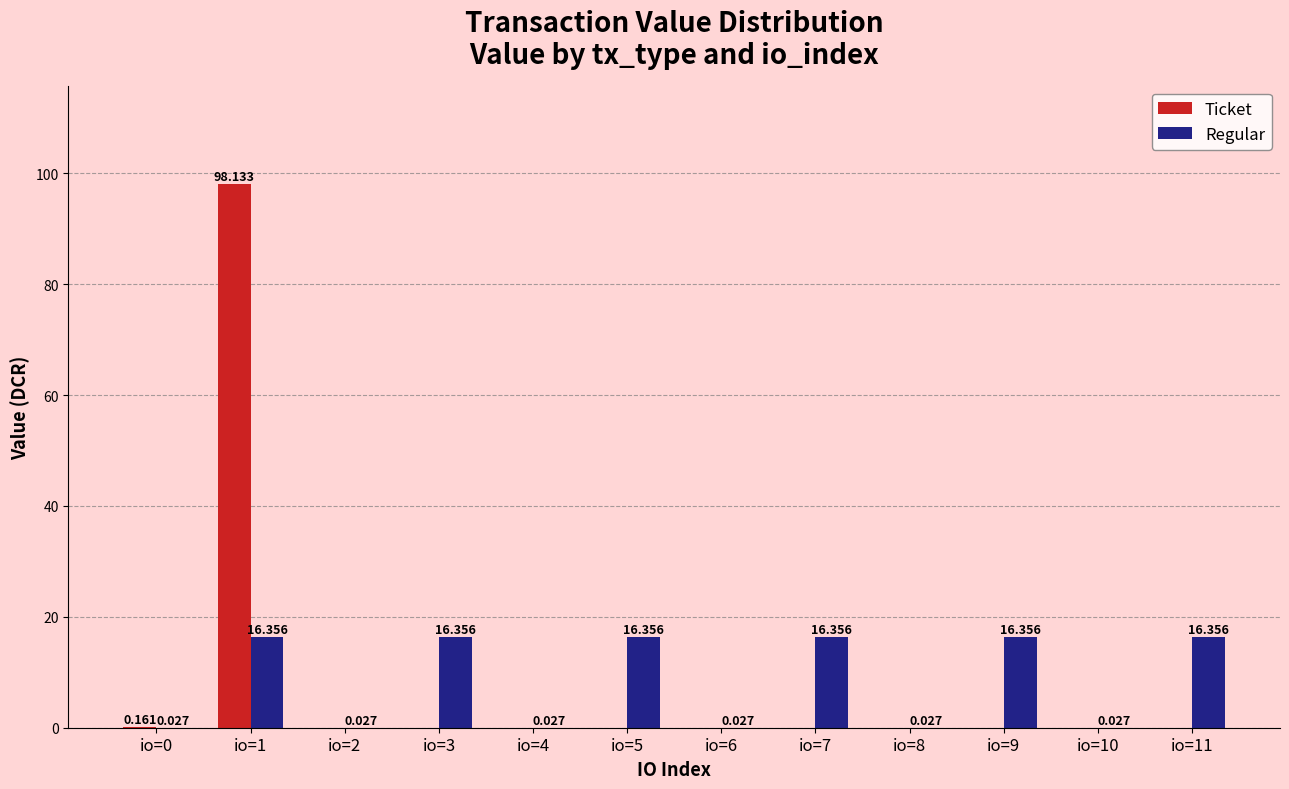

Where does the Regular series first go above 16?

io=1